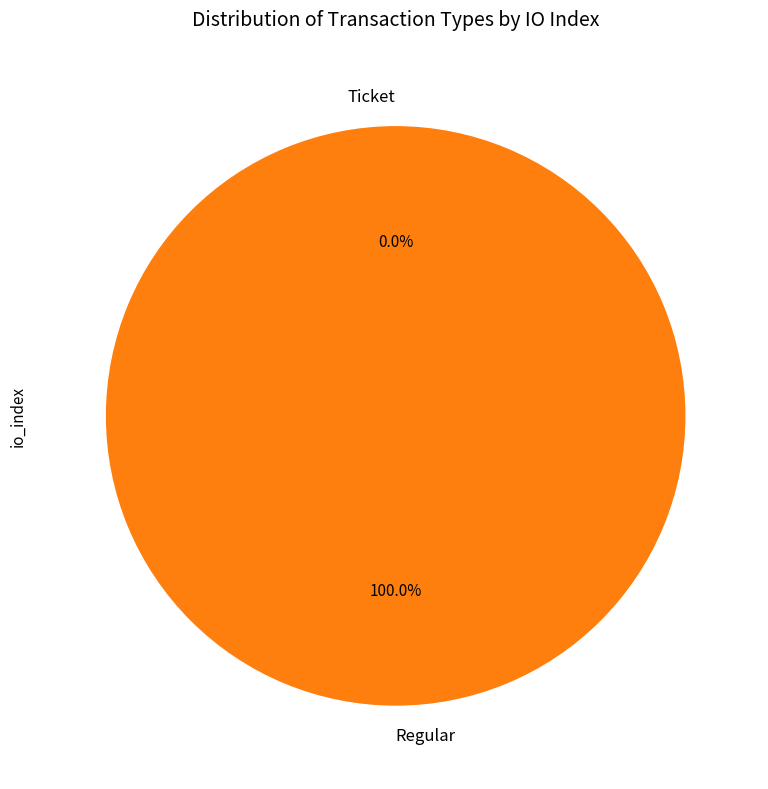

How many slices are in this pie chart?

2